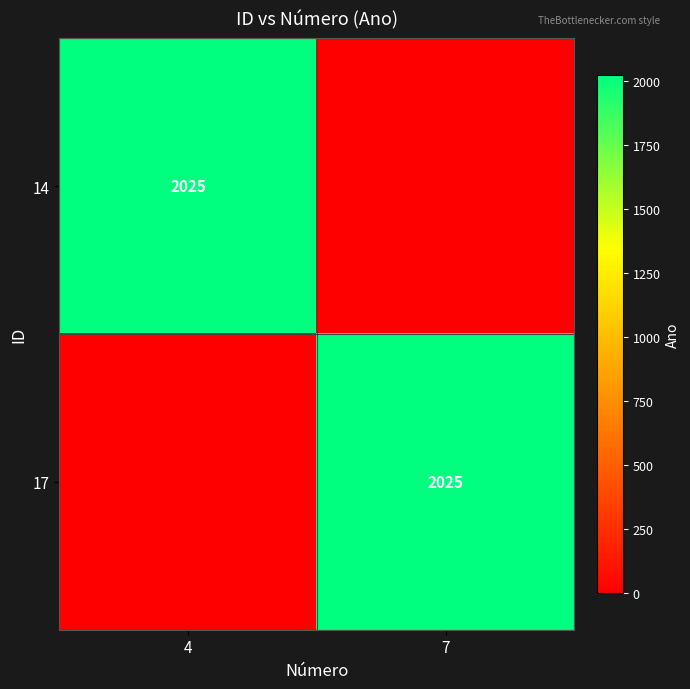

True or false: 17 has a value of 2867 at 7.

False